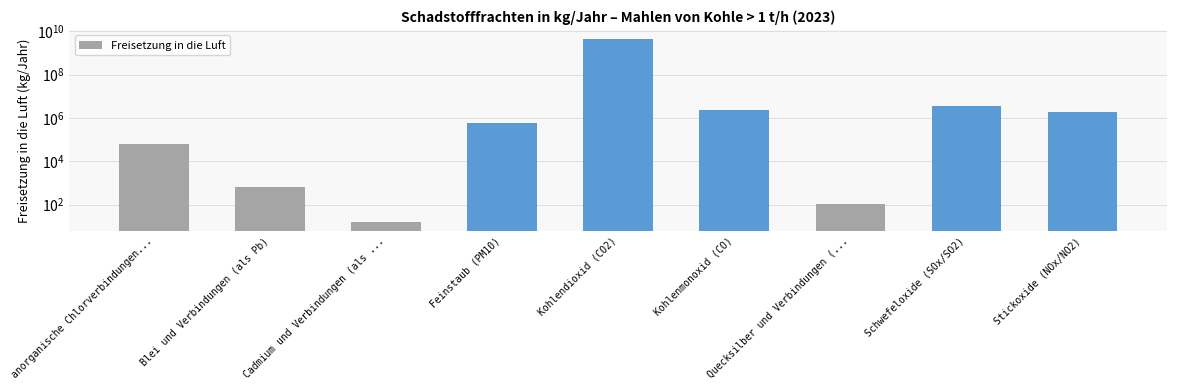

List the labels in order of value, largest first.

Kohlendioxid (CO2), Schwefeloxide (SOx/SO2), Kohlenmonoxid (CO), Stickoxide (NOx/NO2), Feinstaub (PM10), anorganische Chlorverbindungen..., Blei und Verbindungen (als Pb), Quecksilber und Verbindungen (..., Cadmium und Verbindungen (als ...